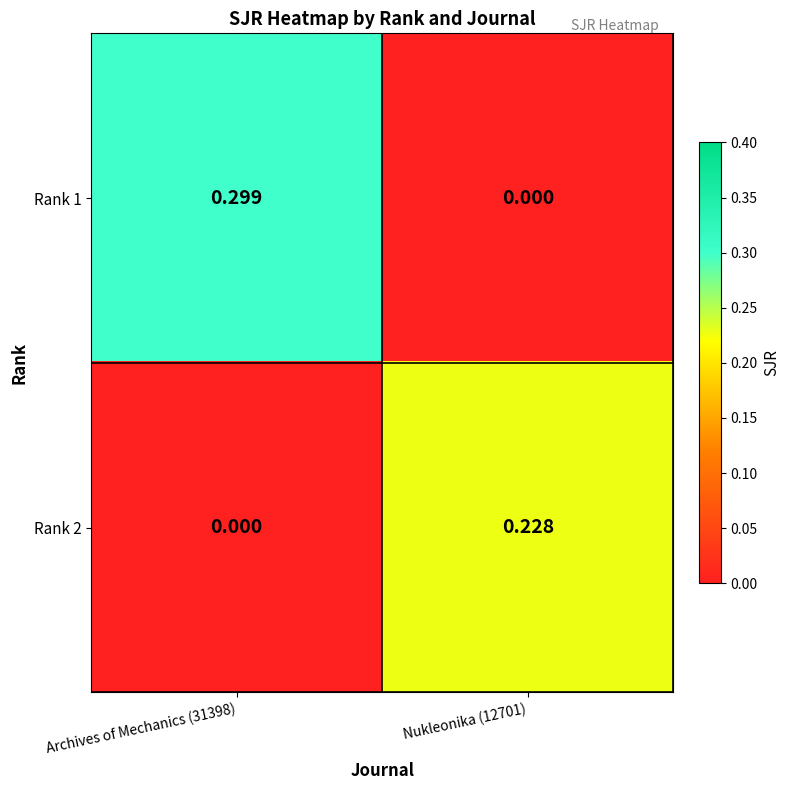

Is the value of Rank 1 at Archives of Mechanics (31398) greater than the value of Rank 2 at Archives of Mechanics (31398)?

Yes